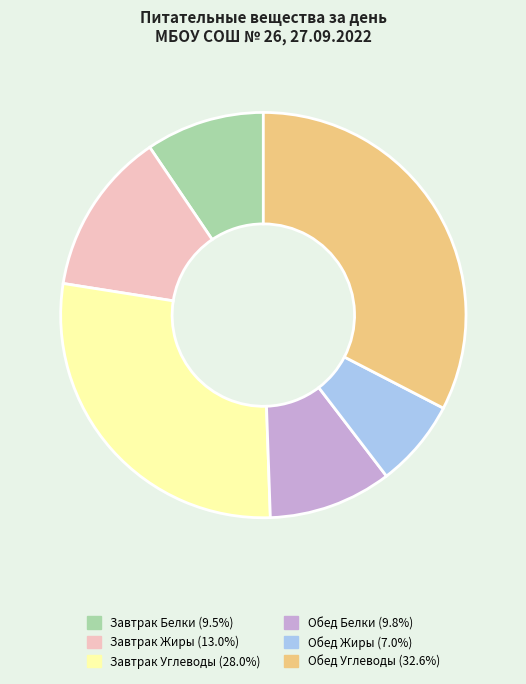

The Обед Жиры slice represents 7% of the pie. True or false?

True